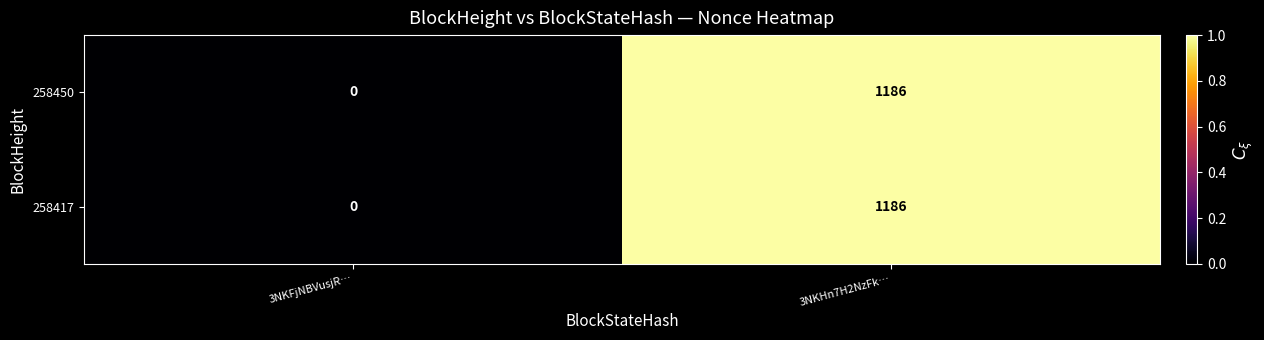

What is the total value across all series at 3NKHn7H2NzFk…?

2372